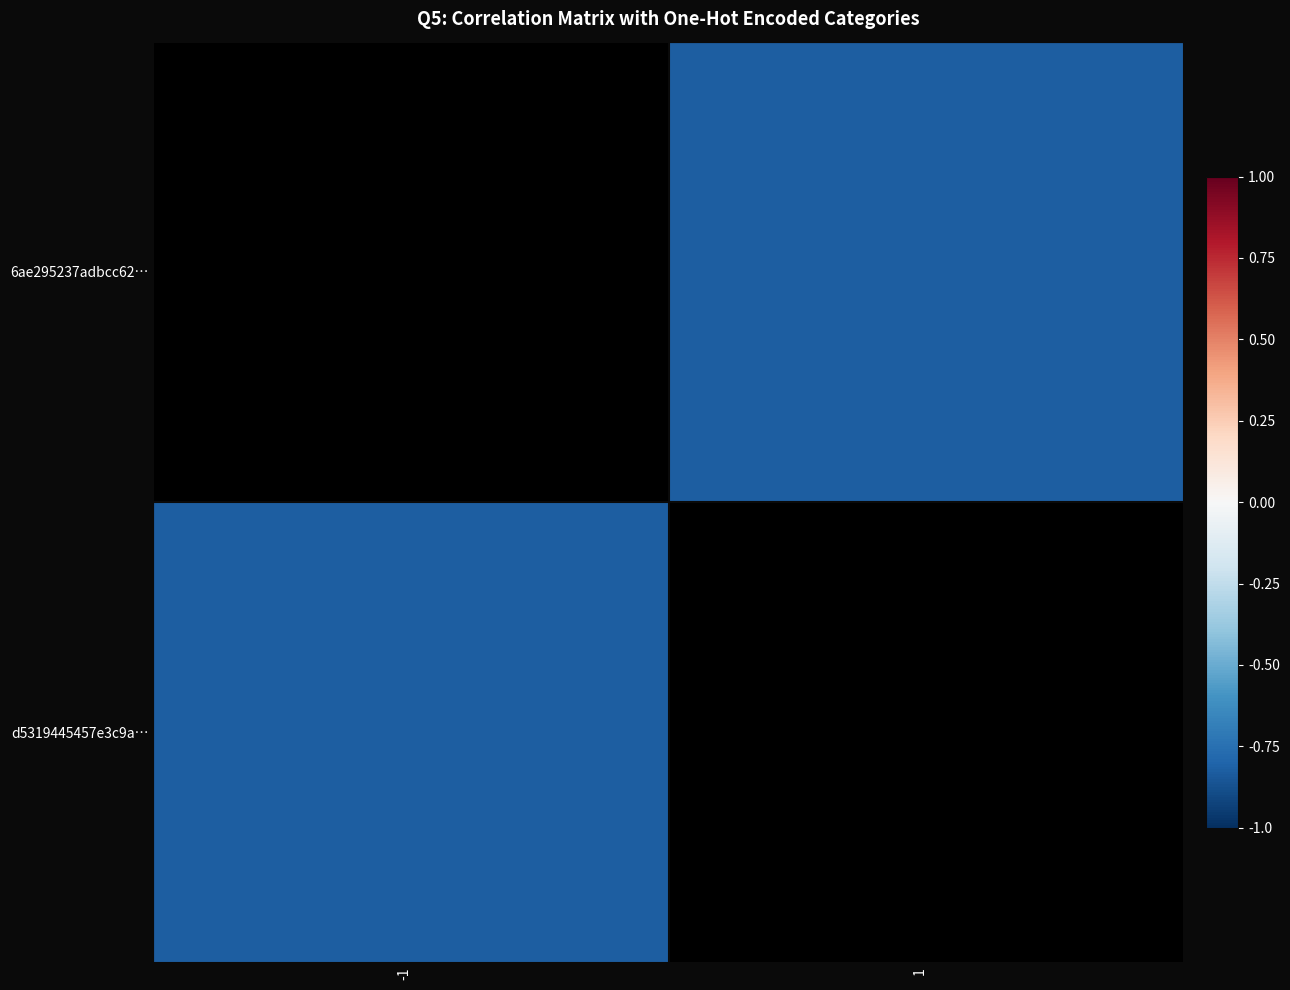

How many negative values does the d5319445457e3c9a… series have?

1